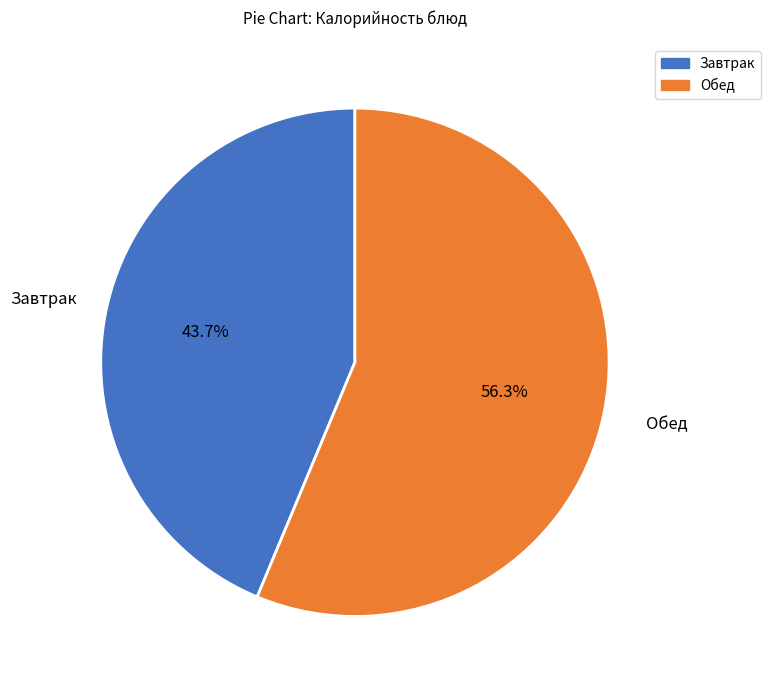

Which slice is the largest?

Обед